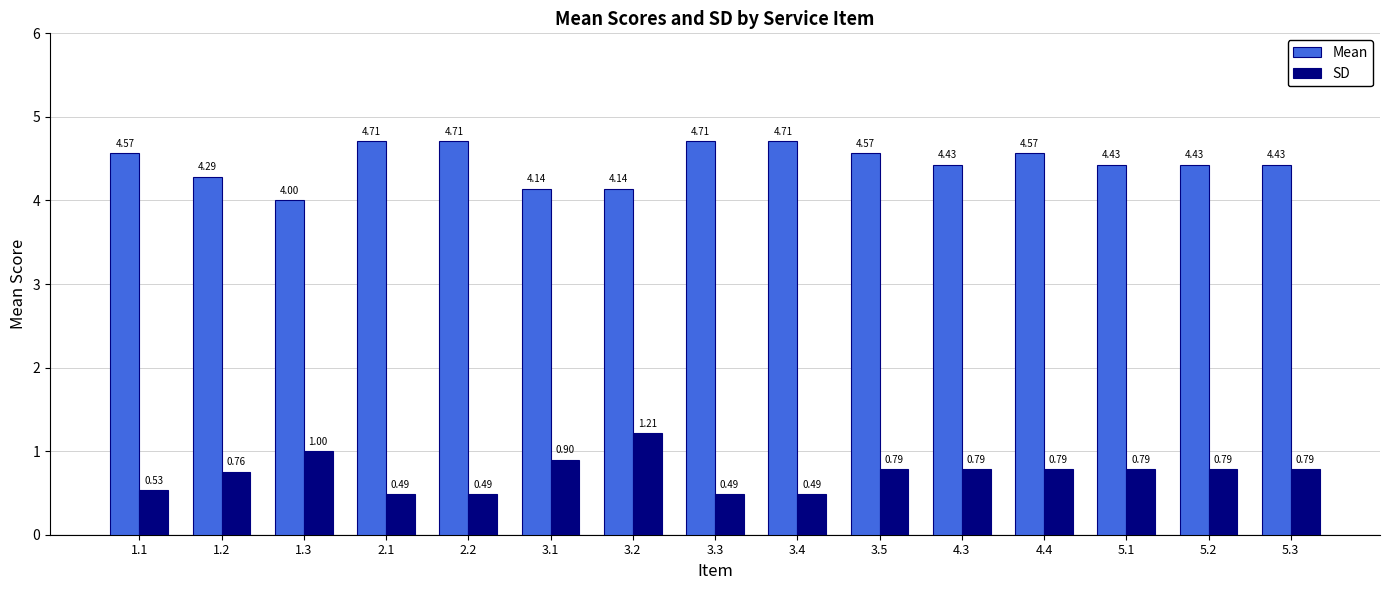

What is the total value across all series at 2.2?

5.2